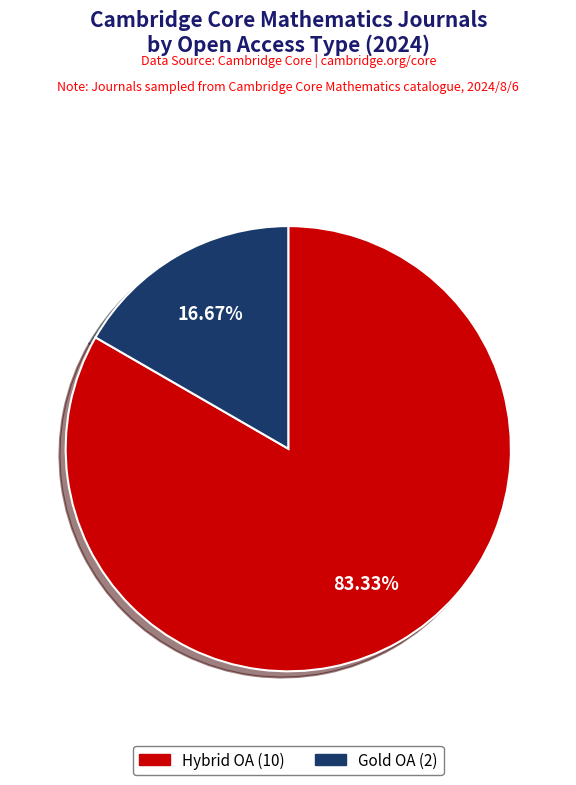

To the nearest percent, what is the difference between the Gold OA and Hybrid OA slice percentages?

67%